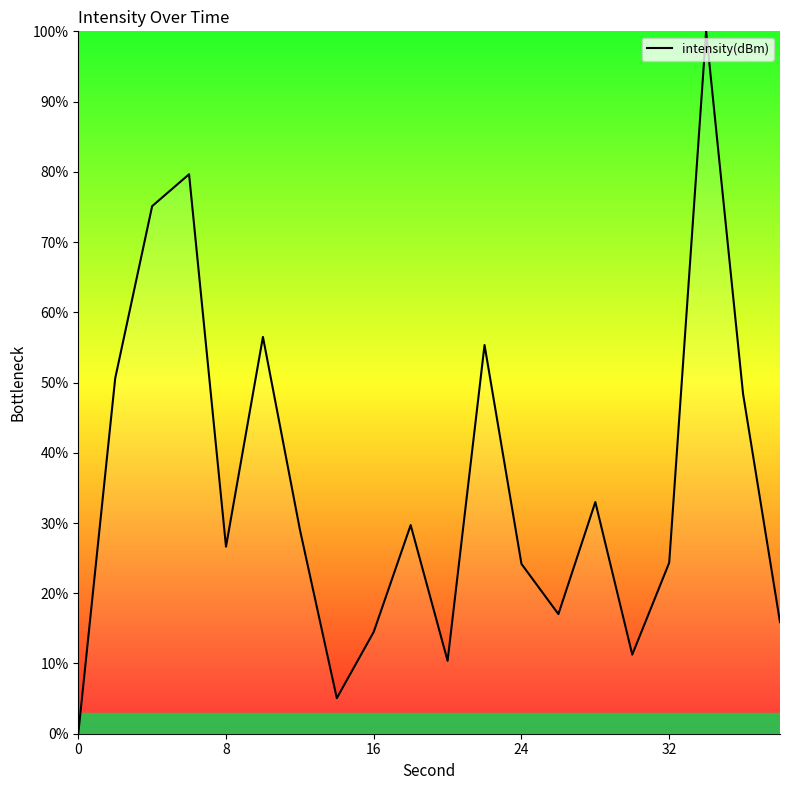

What is the difference between the maximum and minimum values?

100.0